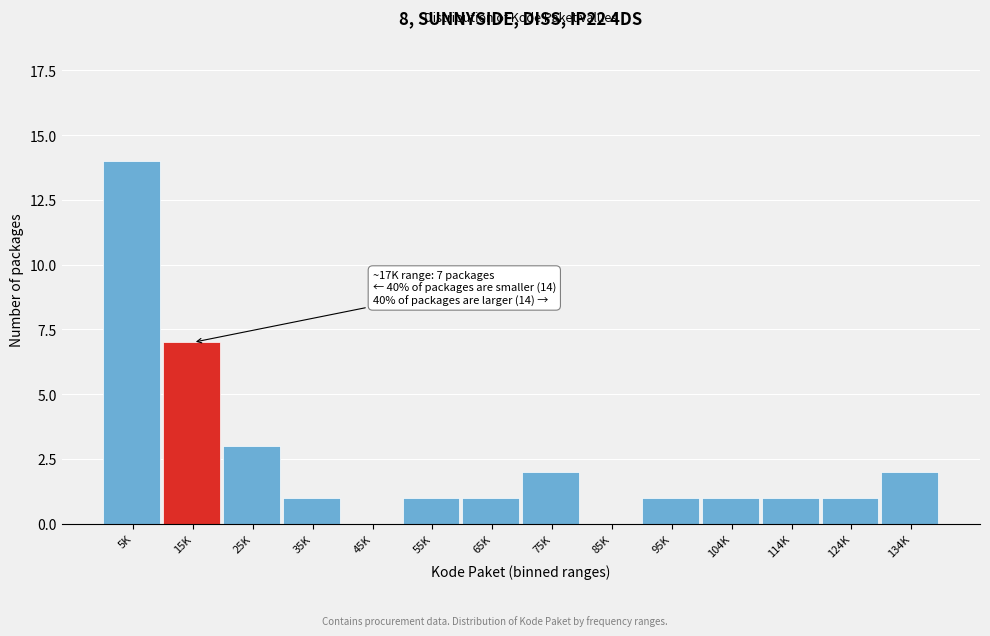

Reading left to right, list all the values displayed in this chart.

5K=14	15K=7	25K=3	35K=1	45K=0	55K=1	65K=1	75K=2	85K=0	95K=1	104K=1	114K=1	124K=1	134K=2